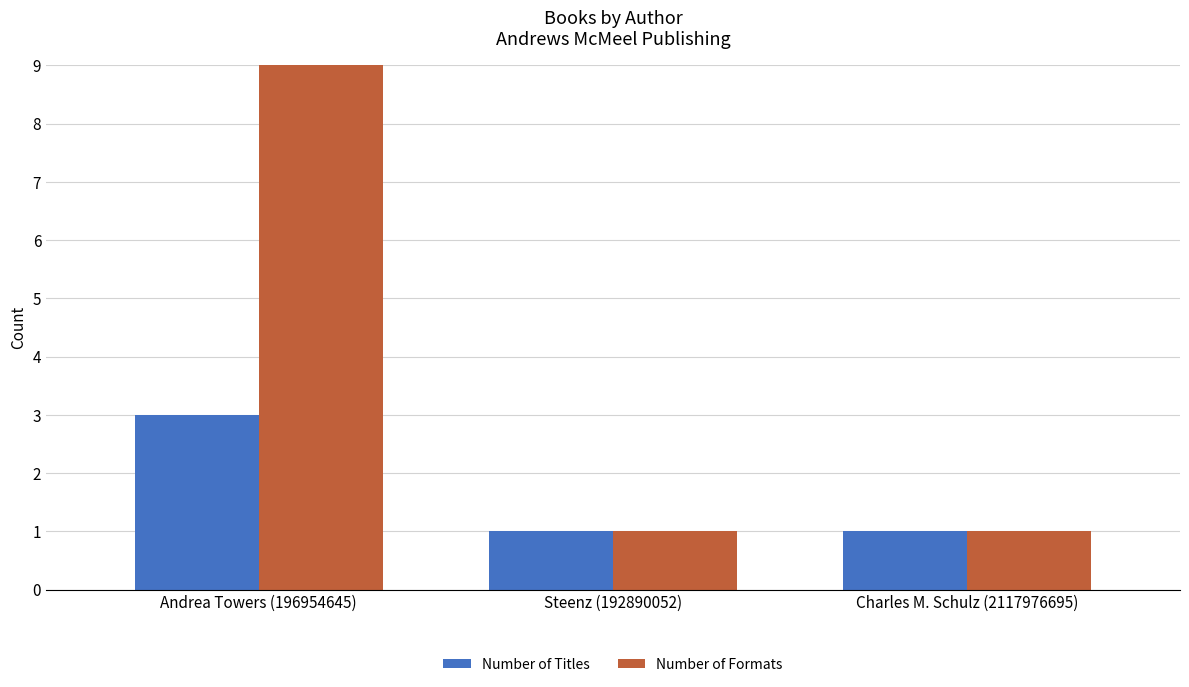

What is the difference between the highest and lowest values at Andrea Towers (196954645)?

6